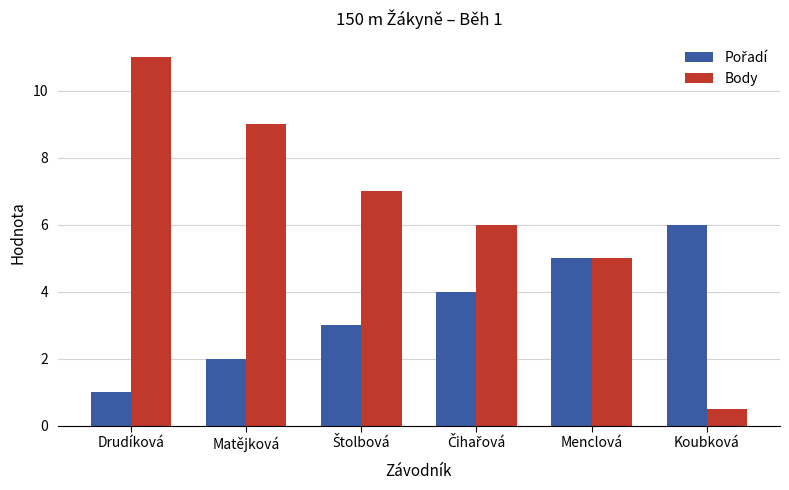

What is the sum of all Body values?

38.5